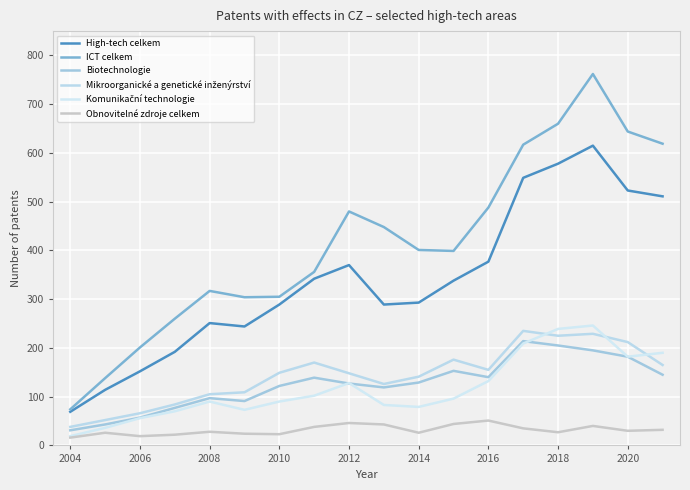

What is the smallest value displayed?

16